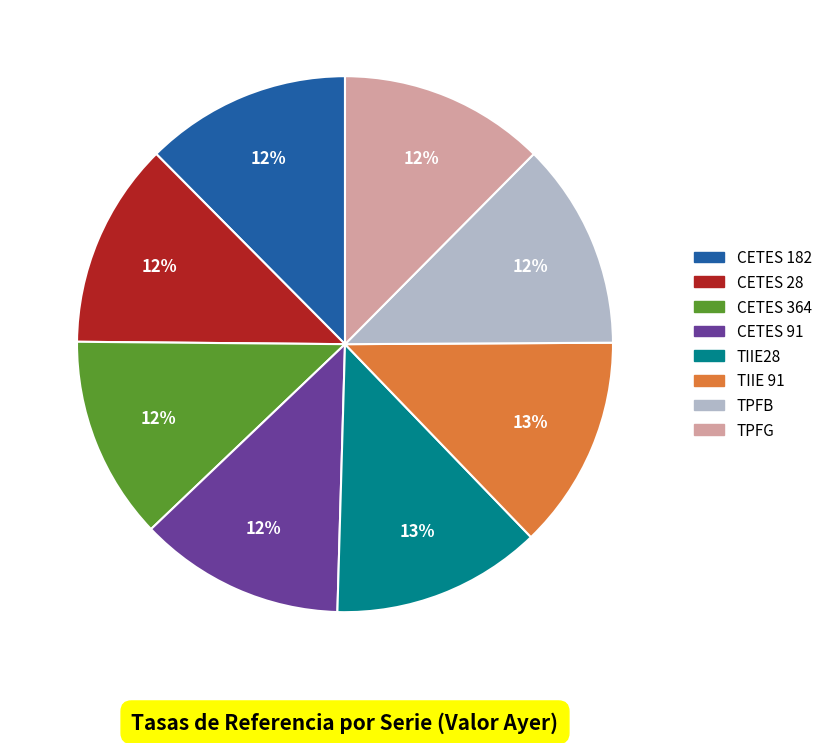

Does CETES 364 represent more than half of the total?

No